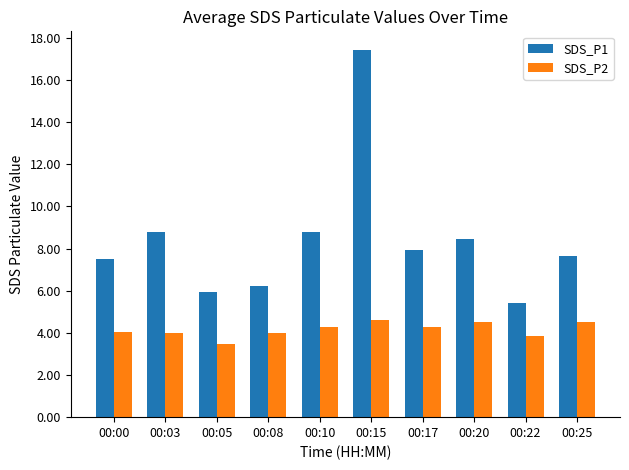

Rank the series by their maximum value, from highest to lowest.

SDS_P1, SDS_P2